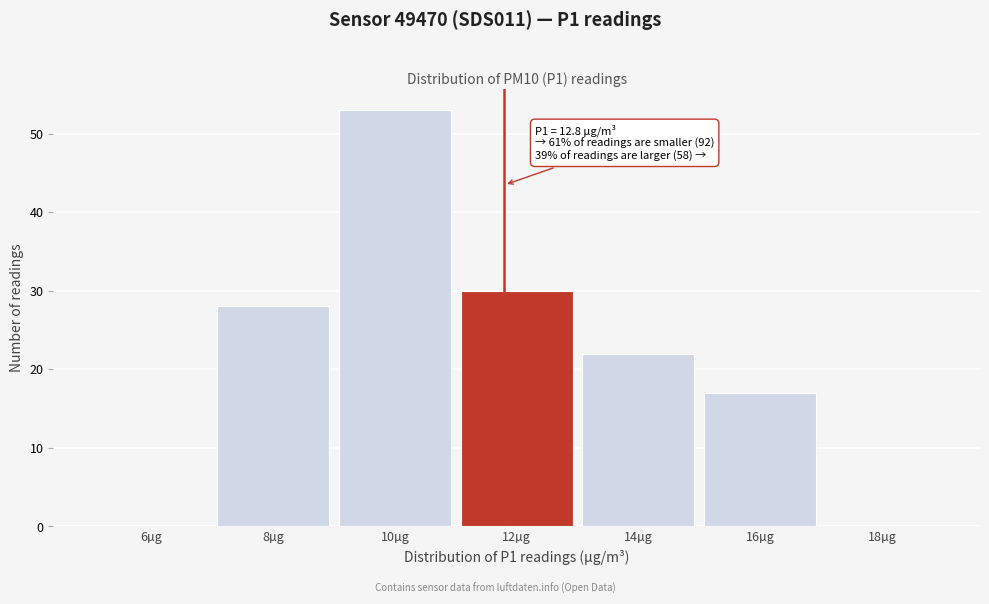

Reading right to left, list all the values displayed in this chart.

18µg=0	16µg=17	14µg=22	12µg=30	10µg=53	8µg=28	6µg=0